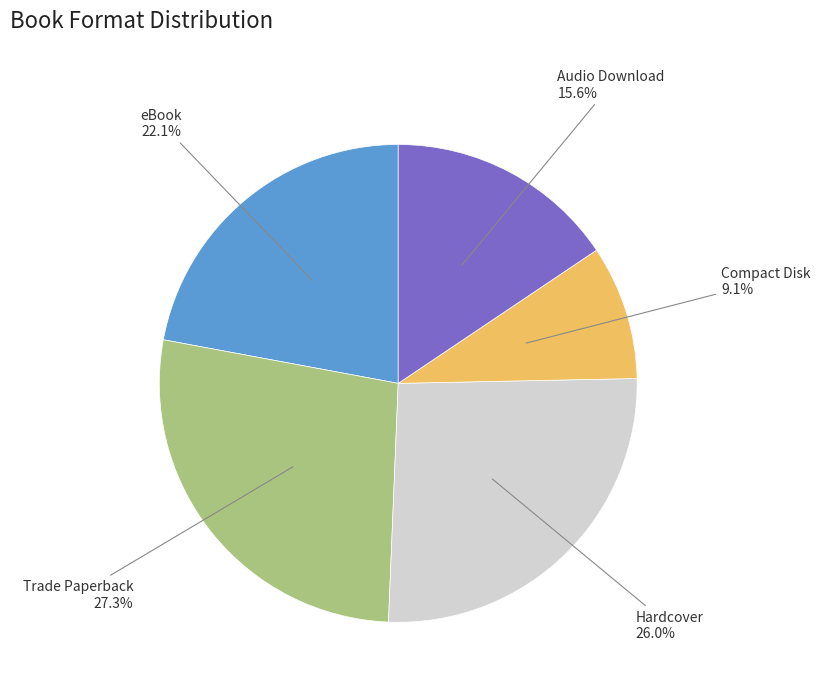

Is there any slice that represents more than half of the pie?

No